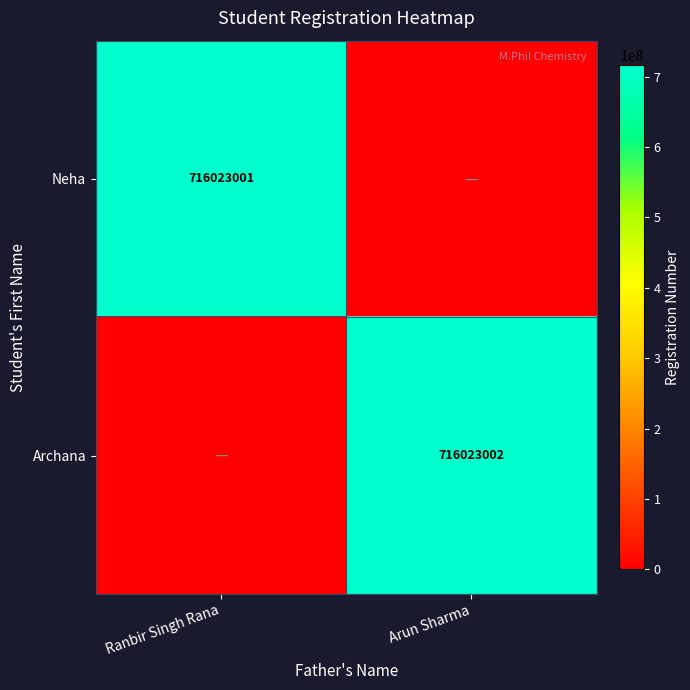

Is it true that Archana equals 1005039383 at Arun Sharma?

False